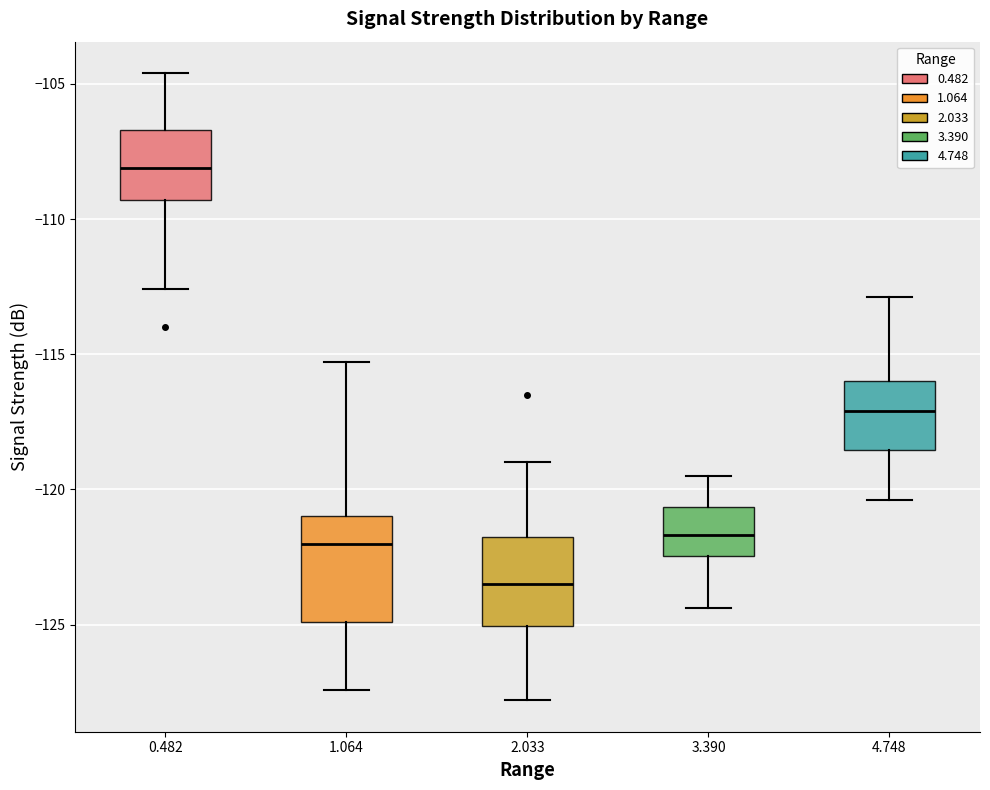

Which box is the tallest, from its lower edge to its upper edge?

1.064